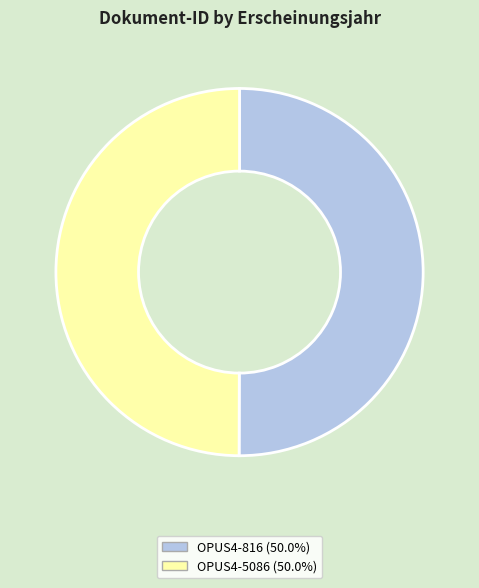

Is the sum of OPUS4-816 and OPUS4-5086 greater than half?

Yes